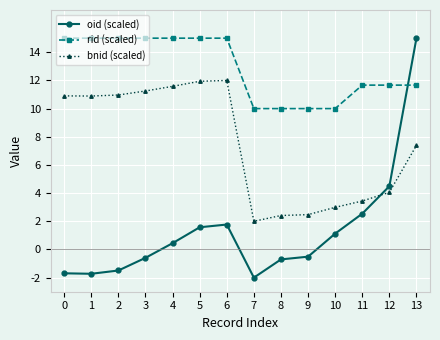

Which series changed the most between 3 and 6?

oid (scaled)